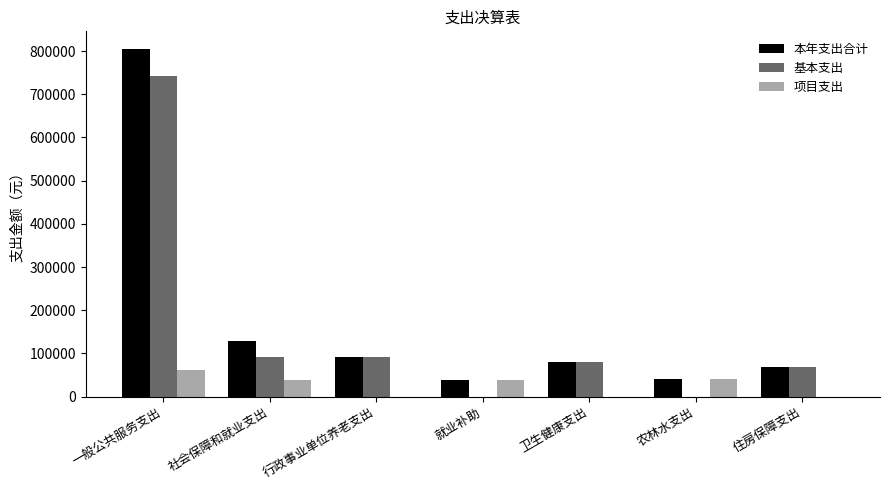

Is the value of 项目支出 at 住房保障支出 greater than the value of 基本支出 at 住房保障支出?

No